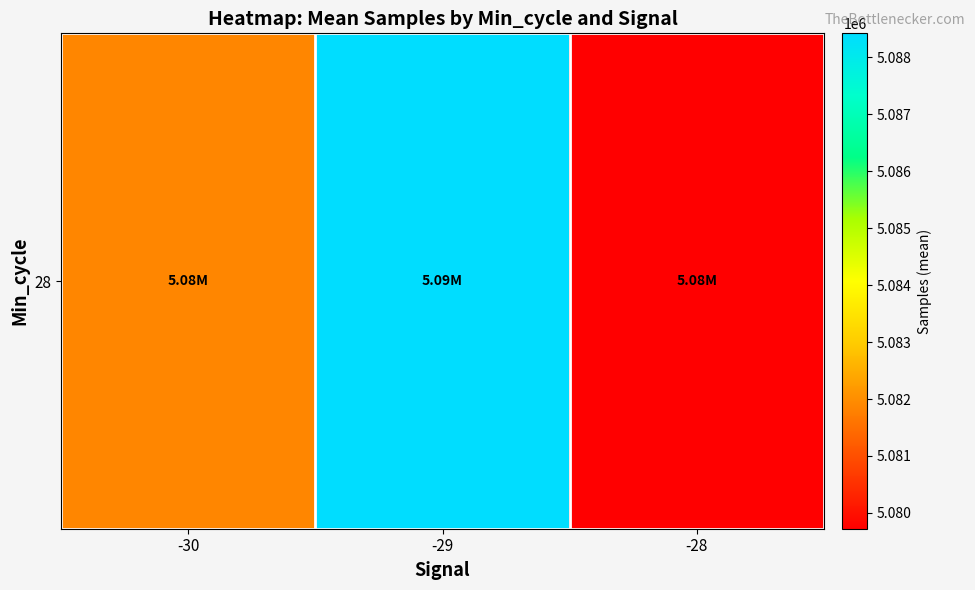

Is it true that the value at -30 is 6670664.6?

False